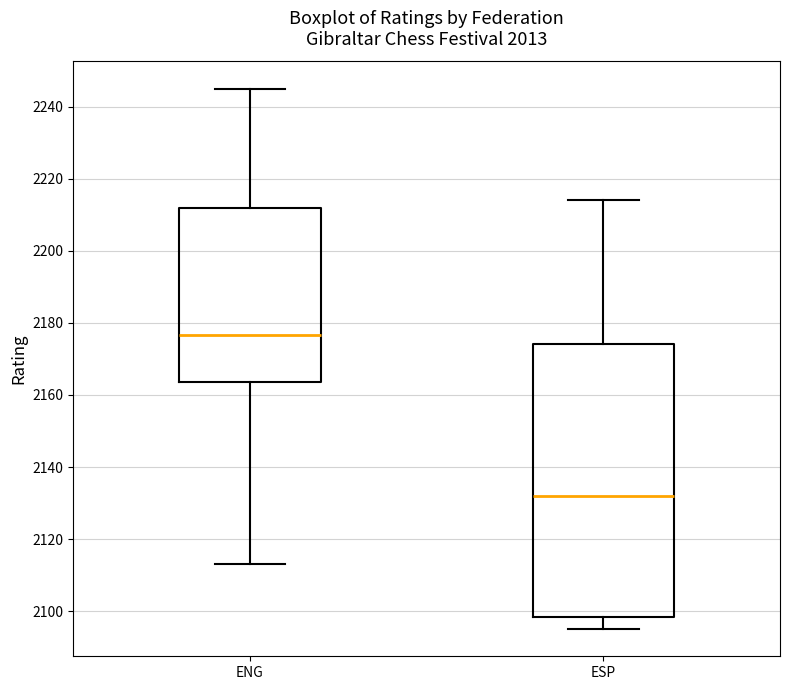

Comparing the boxes themselves (not the whiskers), which one is the tallest?

ESP